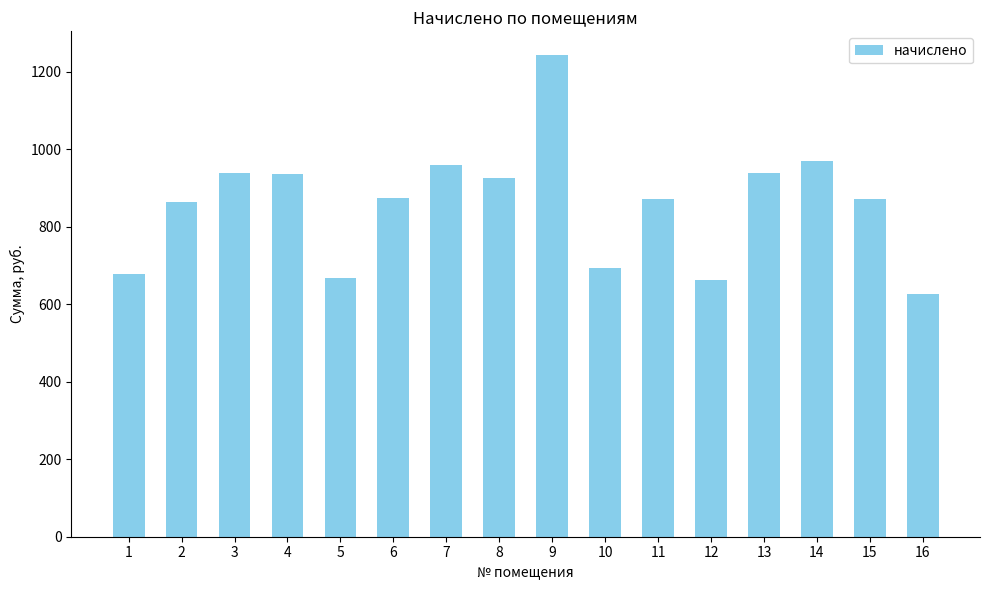

The chart shows a value of 939.6 at 13. True or false?

True